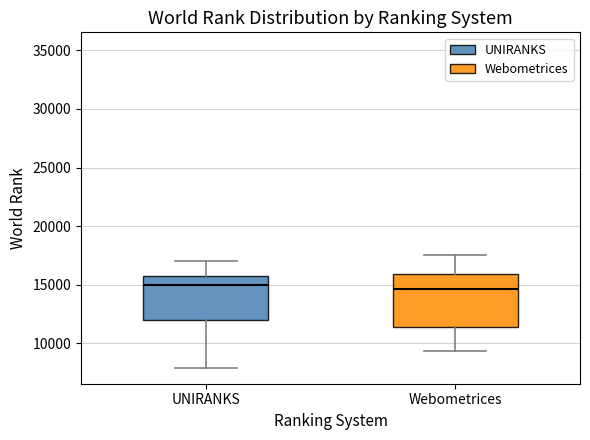

Reading left to right, read every box against the y-axis: the position of its median line, the range the box covers, and the ends of its whiskers. The values are not printed on the chart, so give them approximately, as read against the axis.

UNIRANKS: median 15000, box 12000 to 16000, whiskers 8000 to 17000
Webometrices: median 14500, box 11500 to 16000, whiskers 9500 to 17500